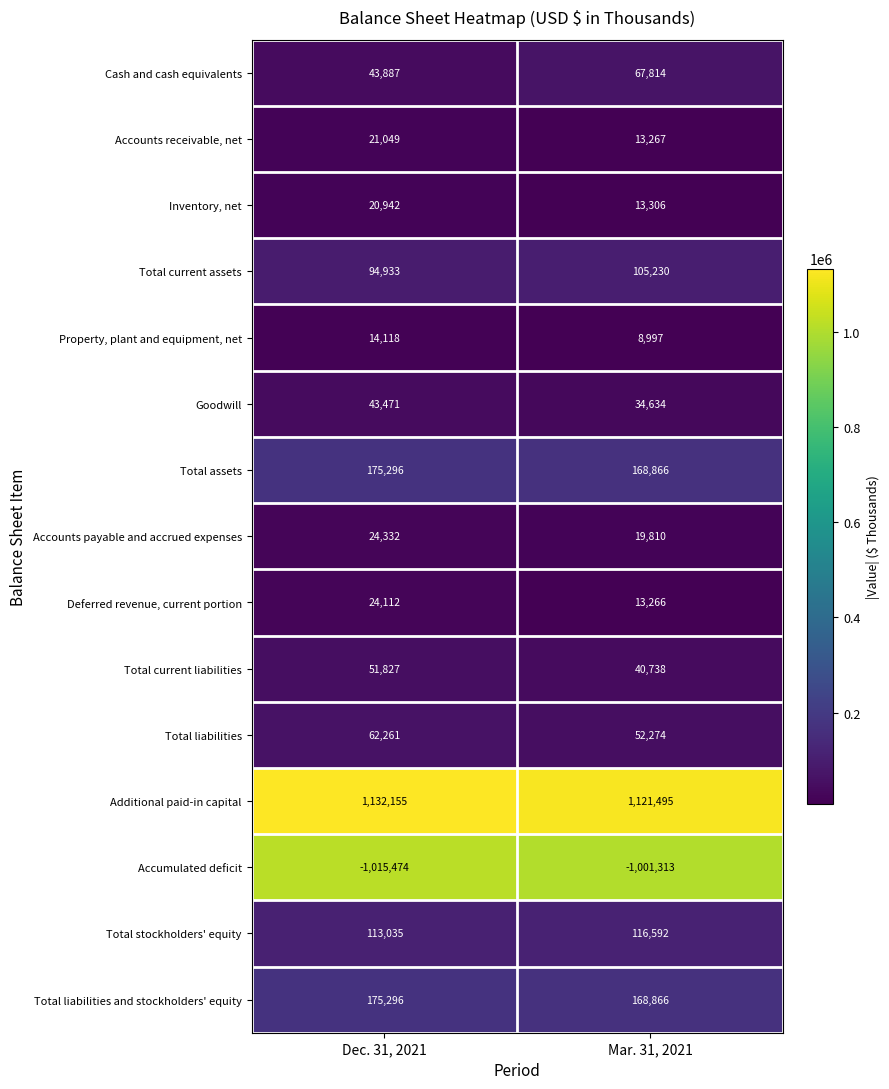

What is the average value of the Accounts payable and accrued expenses series?

22071